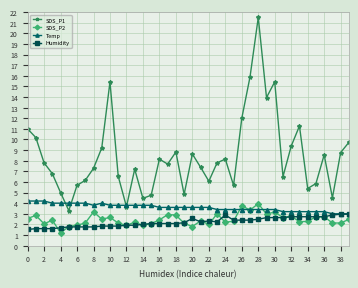

True or false: Humidity and SDS_P1 cross at least once.

False